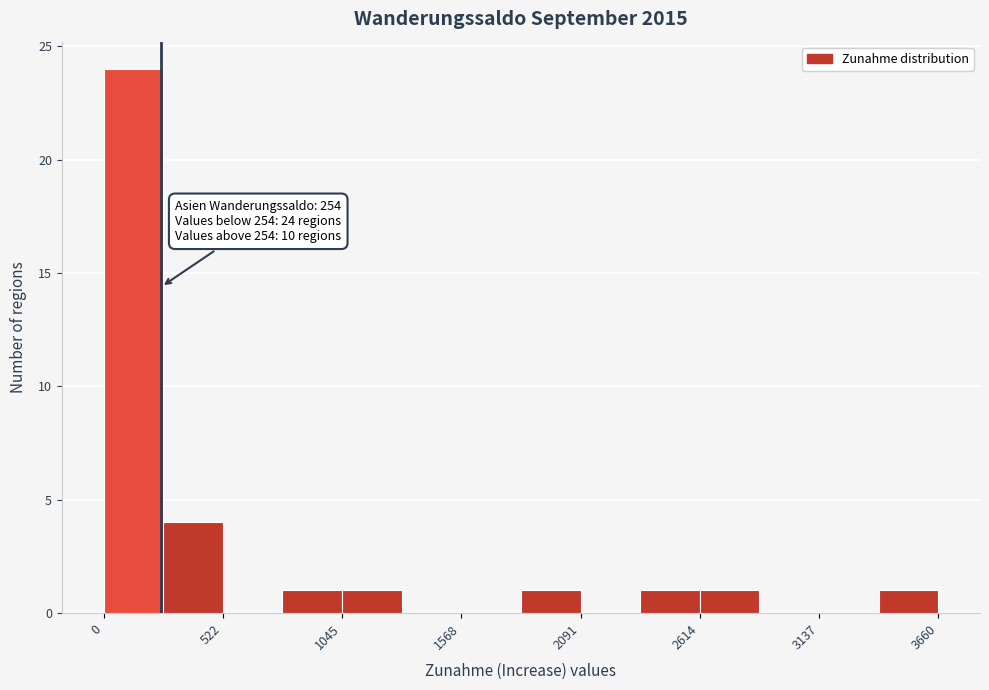

Around what value on the x-axis is the tallest bar? Give the approximate position of its centre, as read against the axis.

100